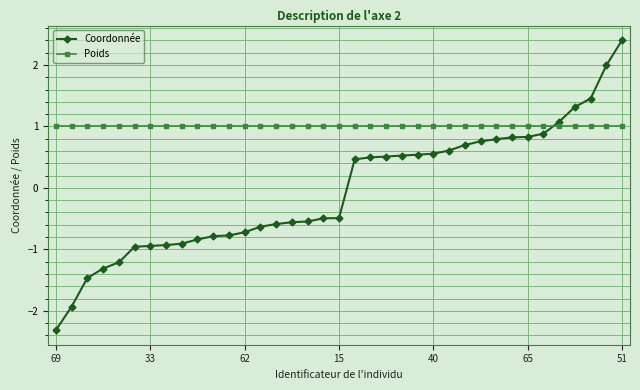

What is the difference between the maximum and minimum values in the Coordonnée series?

4.7